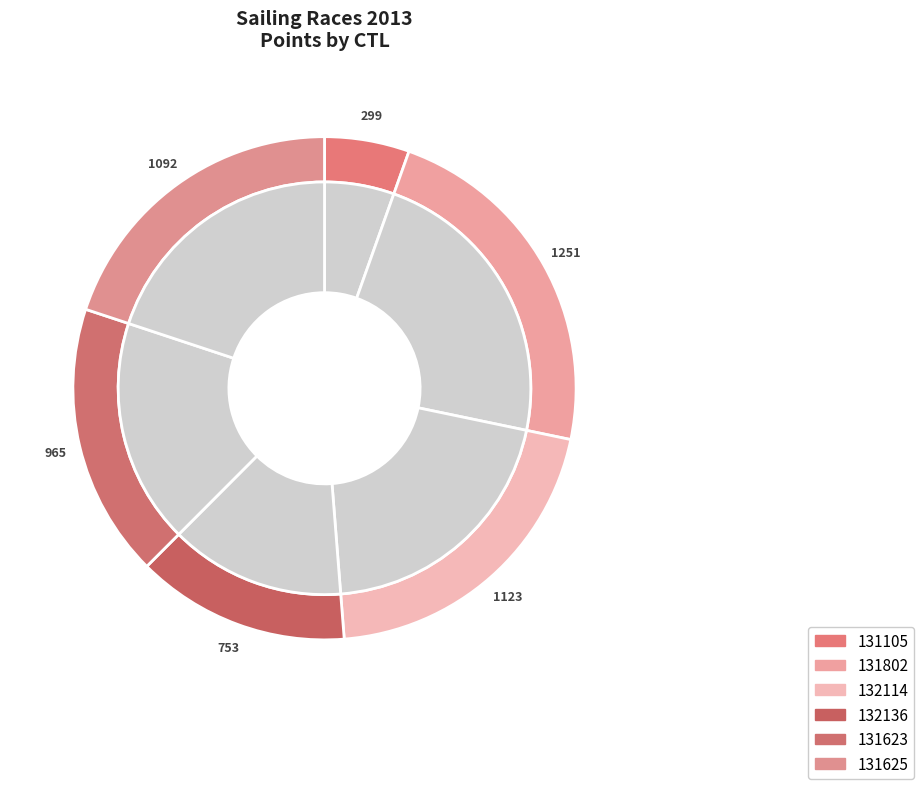

To the nearest percent, what percentage of the pie is 131105?

5%